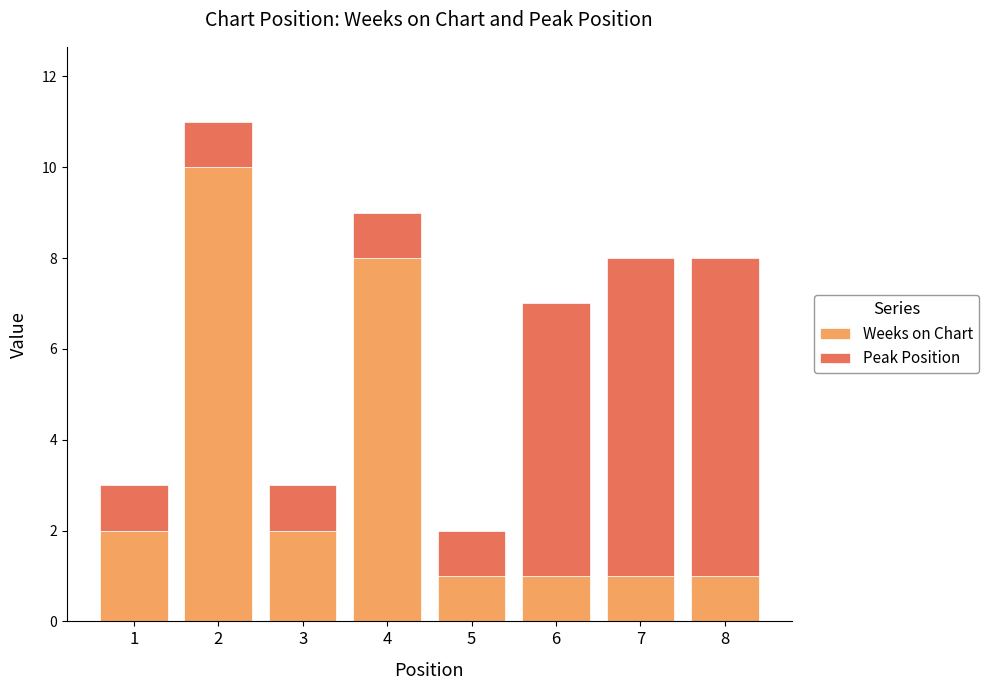

Reading left to right, transcribe the values for Weeks on Chart.

1=2	2=10	3=2	4=8	5=1	6=1	7=1	8=1